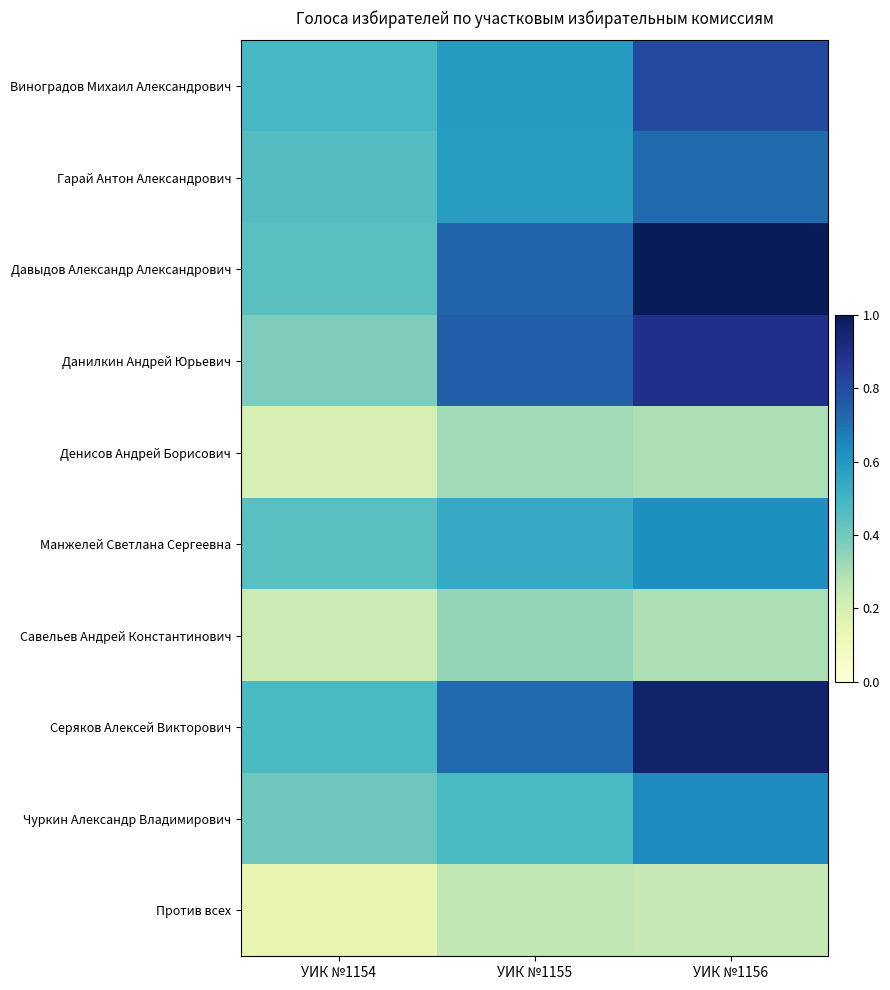

Which category has the highest value across all series?

УИК №1156